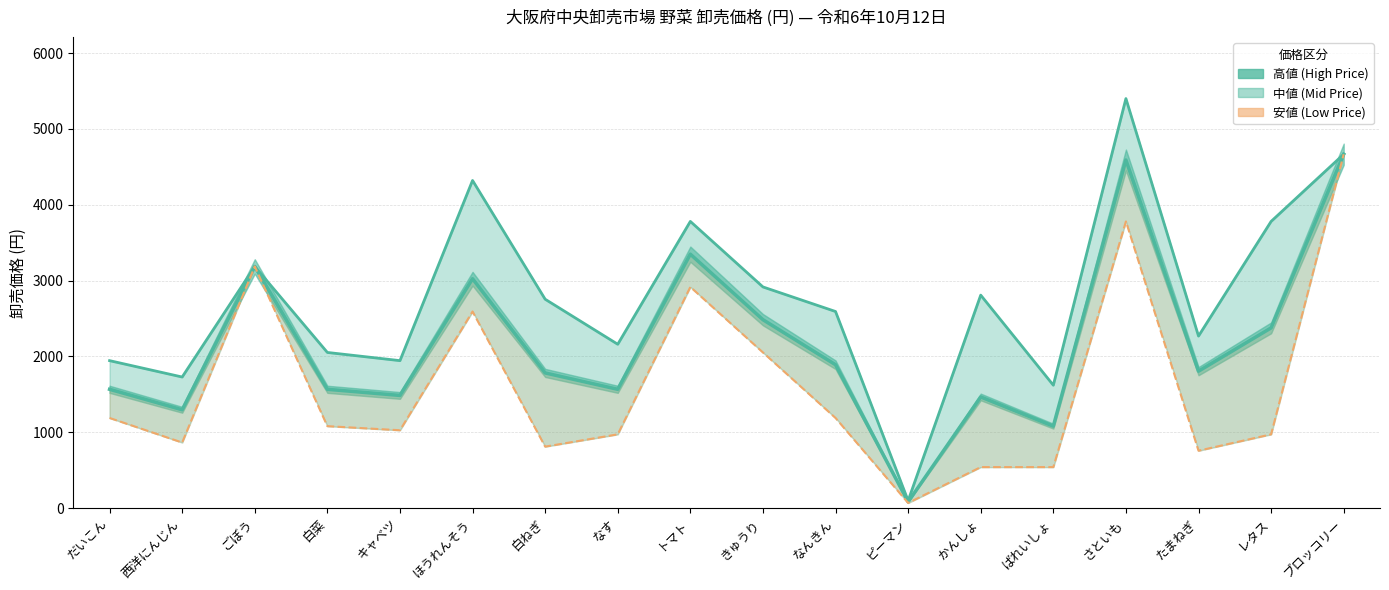

Reading right to left, what are all the values shown in this chart?

高値 (High Price): ブロッコリー=4666	レタス=3780	たまねぎ=2268	さといも=5400	ばれいしょ=1620	かんしょ=2808	ピーマン=97	なんきん=2592	きゅうり=2916	トマト=3780	なす=2160	白ねぎ=2754	ほうれんそう=4320	キャベツ=1944	白菜=2052	ごぼう=3186	西洋にんじん=1728	だいこん=1944
中値 (Mid Price): ブロッコリー=4666	レタス=2376	たまねぎ=1805	さといも=4590	ばれいしょ=1080	かんしょ=1465	ピーマン=82	なんきん=1890	きゅうり=2484	トマト=3348	なす=1566	白ねぎ=1782	ほうれんそう=3024	キャベツ=1485	白菜=1566	ごぼう=3186	西洋にんじん=1296	だいこん=1566
安値 (Low Price): ブロッコリー=4666	レタス=972	たまねぎ=756	さといも=3780	ばれいしょ=540	かんしょ=540	ピーマン=67	なんきん=1188	きゅうり=2052	トマト=2916	なす=972	白ねぎ=810	ほうれんそう=2592	キャベツ=1026	白菜=1080	ごぼう=3186	西洋にんじん=864	だいこん=1188